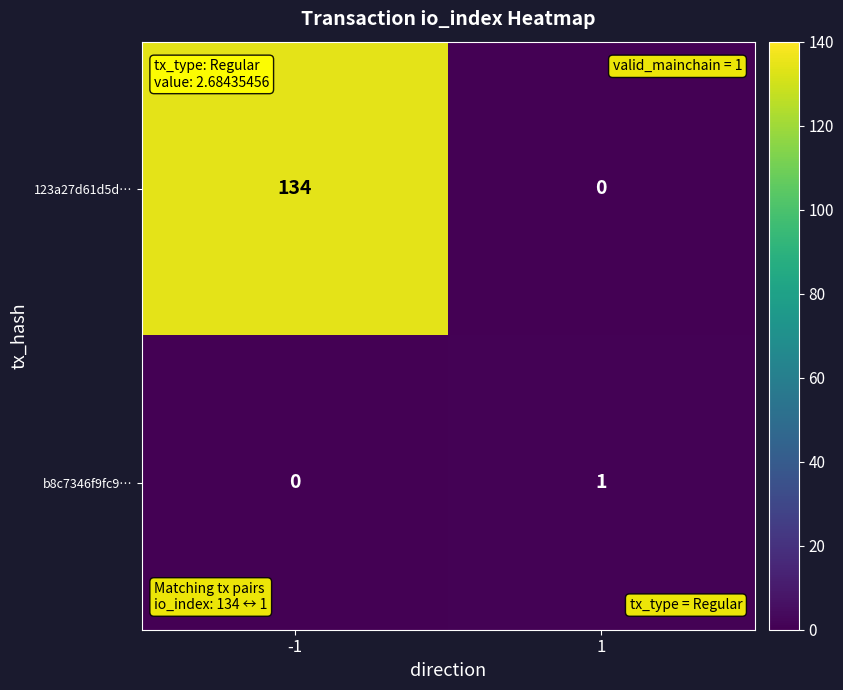

At which category is the sum across all series the highest?

-1